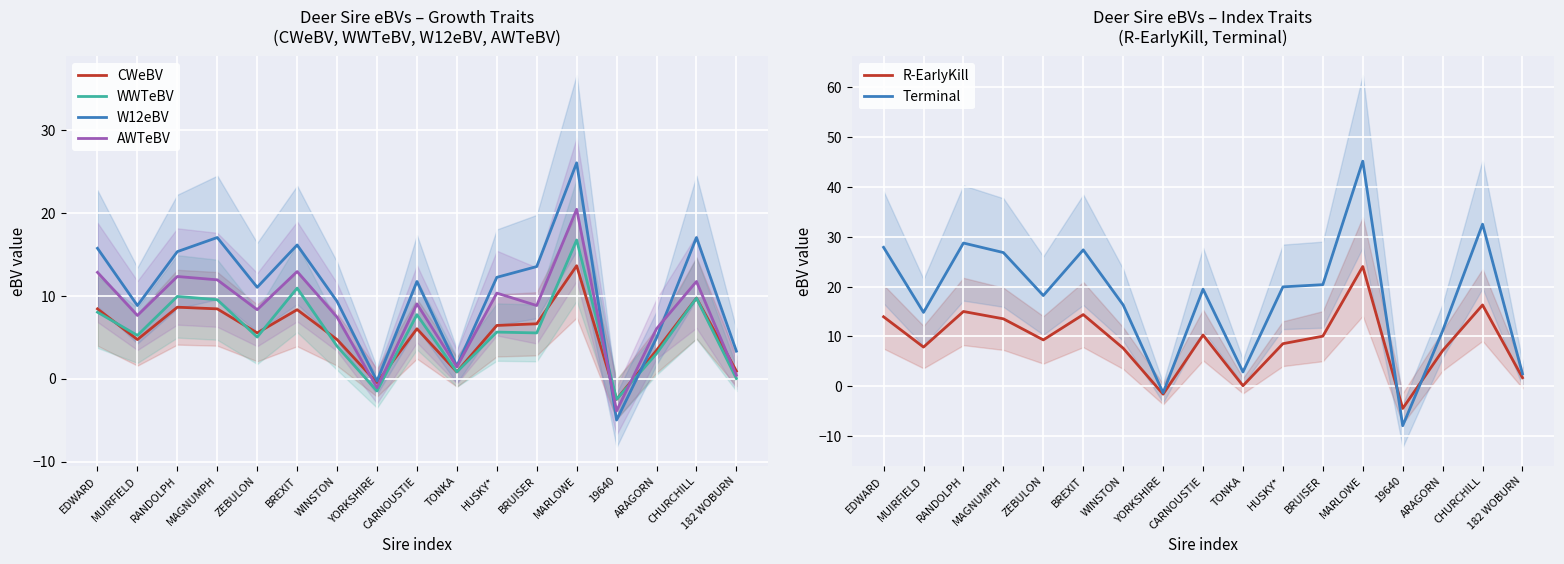

Is the value of WWTeBV at BRUISER greater than the value of AWTeBV at WINSTON?

No